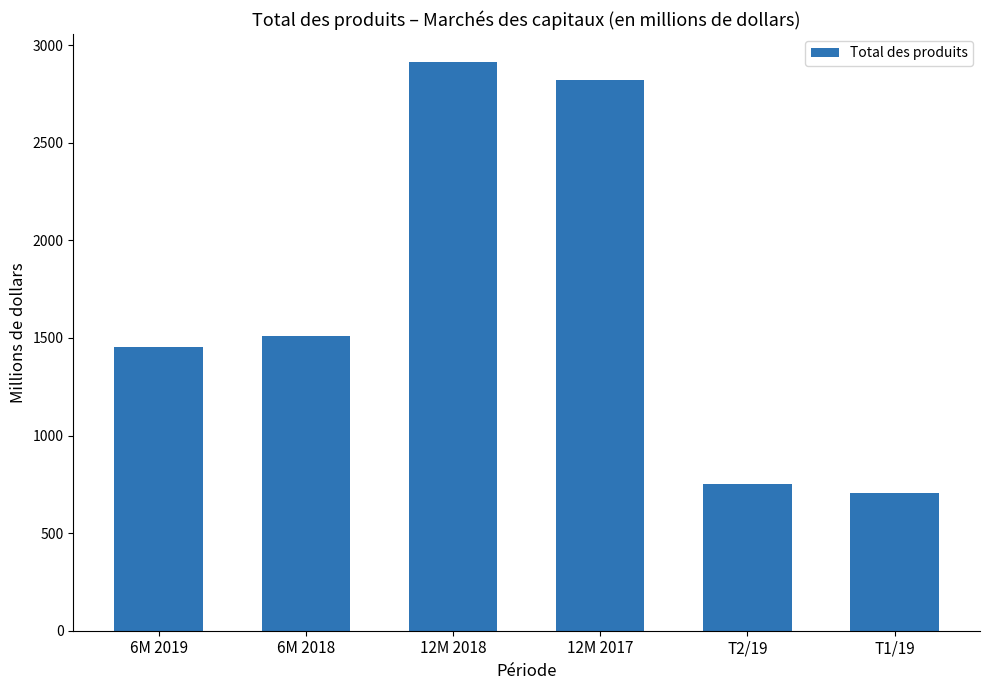

What is the ratio of the value at 6M 2019 to the value at 6M 2018?

1.0